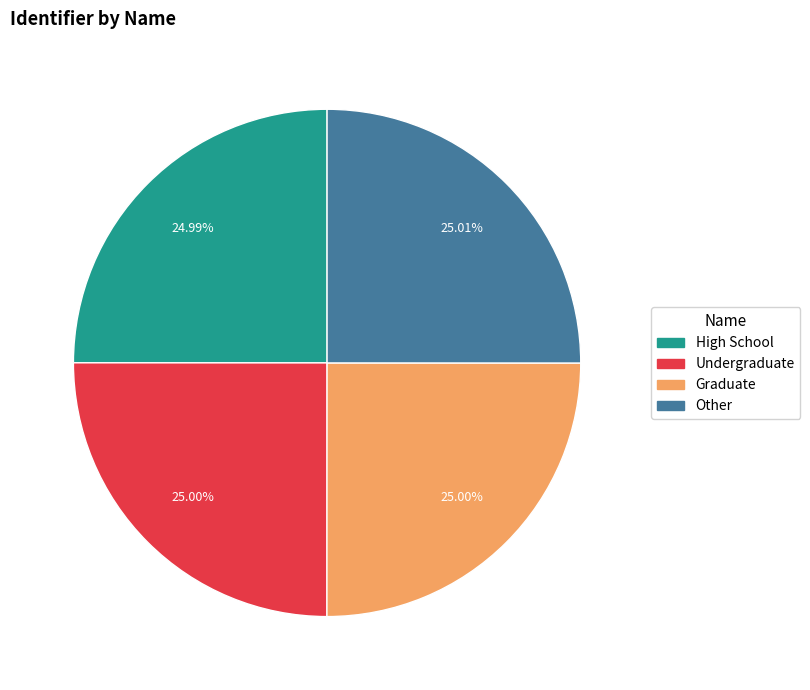

What portion of the pie excludes Undergraduate?

75.0%